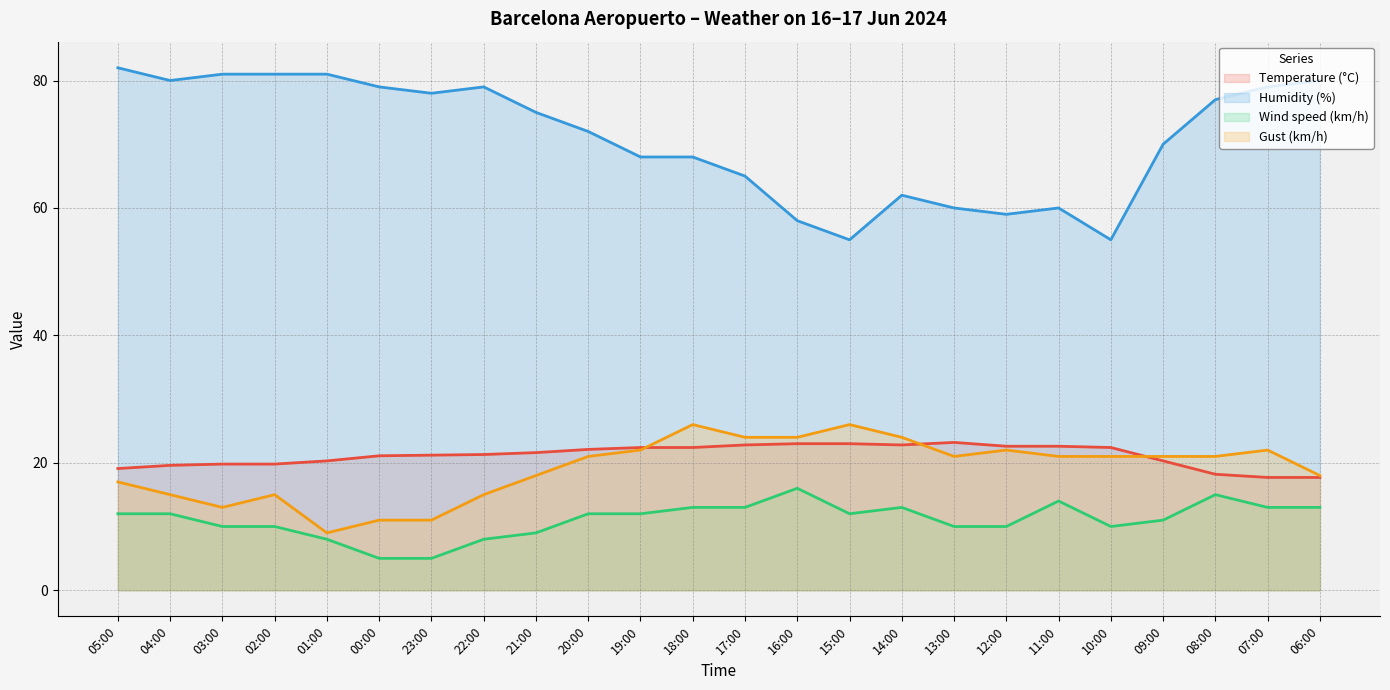

Rank the series at 09:00 from highest to lowest value.

Humidity (%), Gust (km/h), Temperature (°C), Wind speed (km/h)